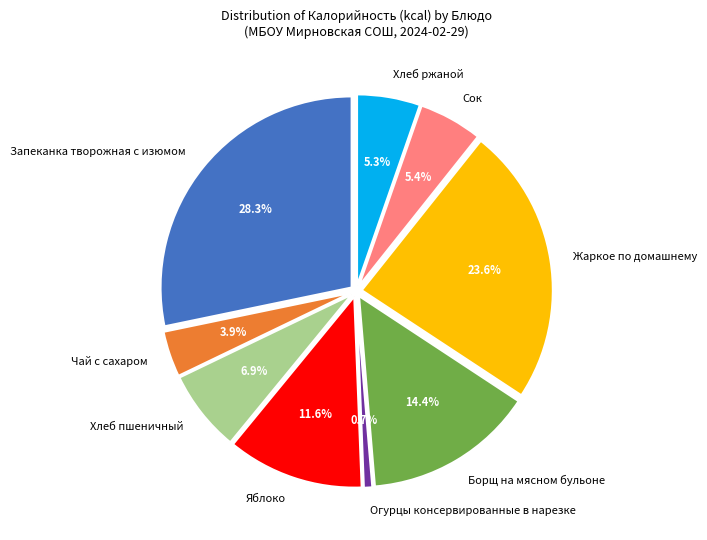

Is there any slice that represents more than half of the pie?

No